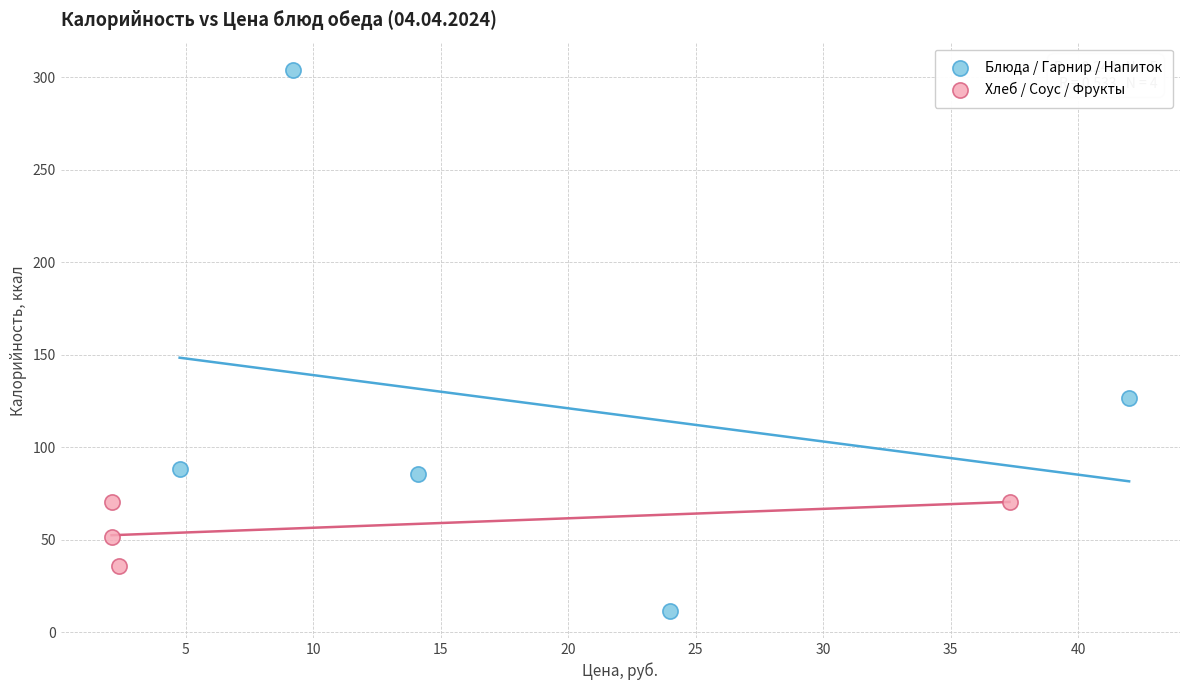

Which series has the widest spread of Y values?

Блюда / Гарнир / Напиток